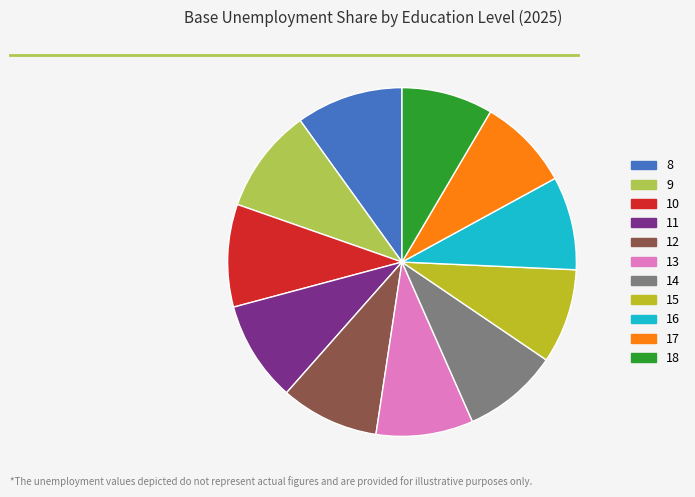

Is it true that 18 is 8% of the pie?

True